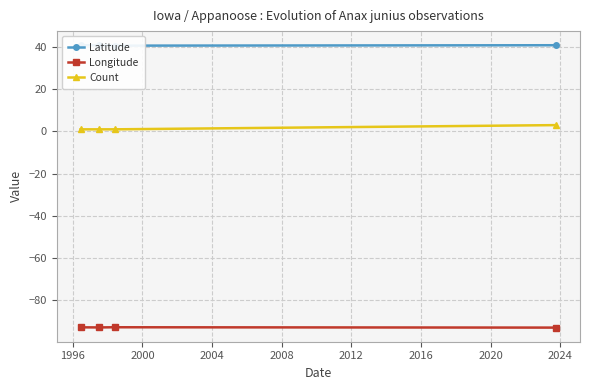

What is the value of the Longitude point at the 1st from the left?

-92.9